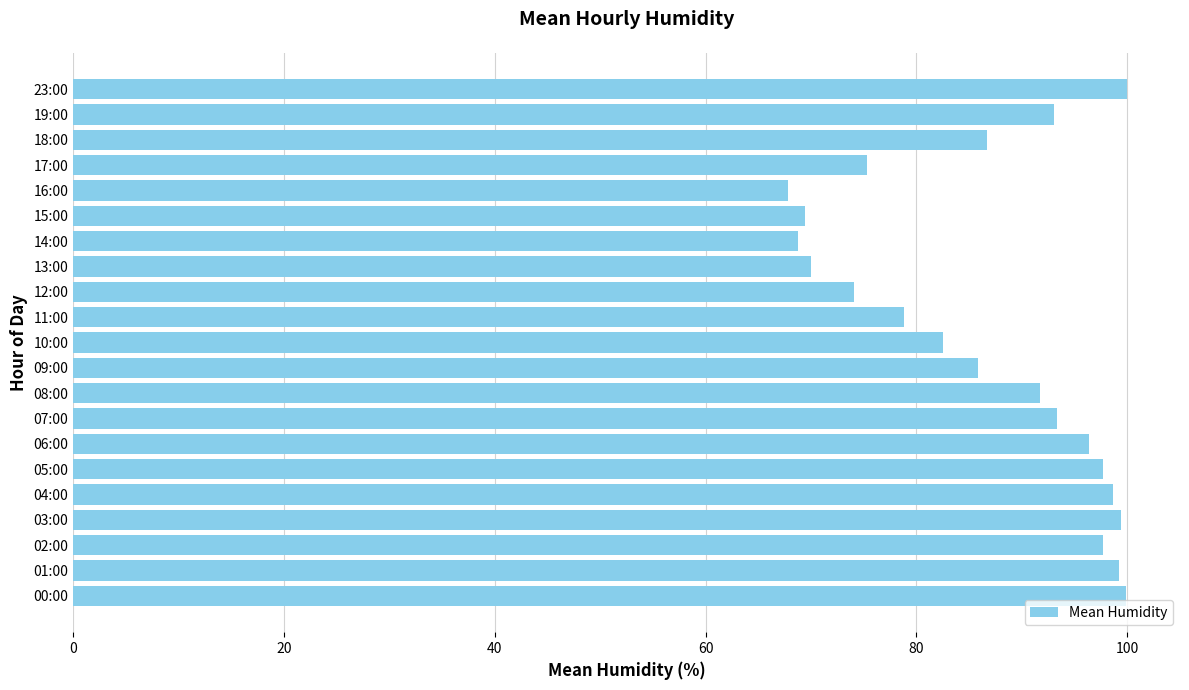

The chart shows a value of 48.6 at 07:00. True or false?

False